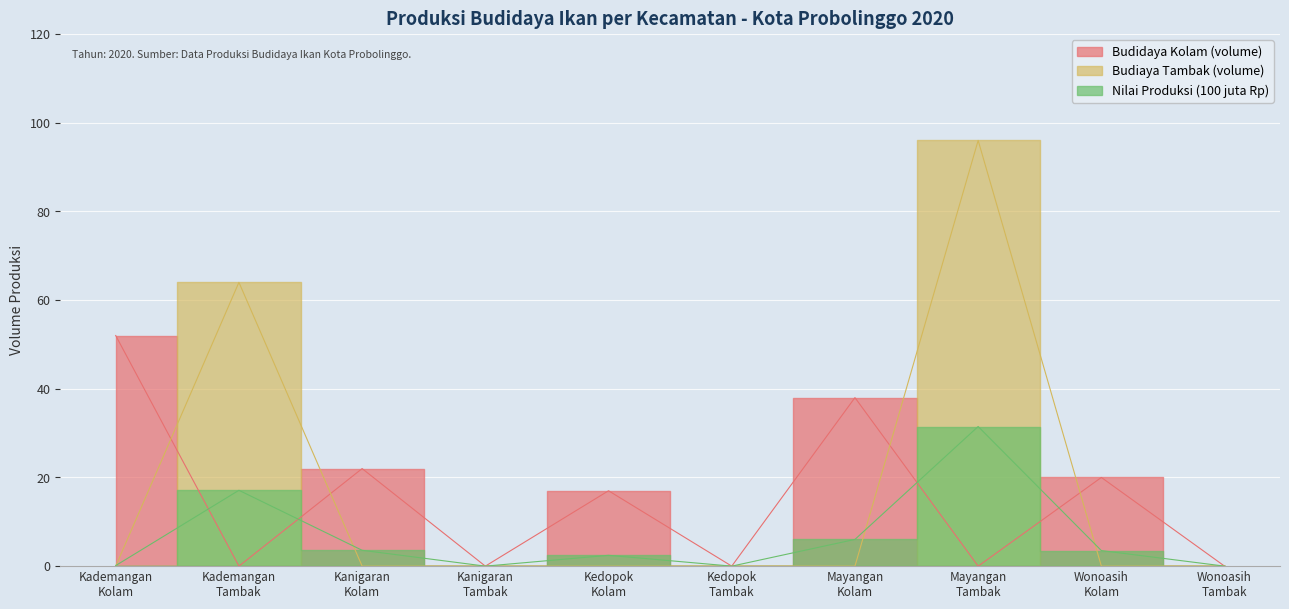

Where is Budidaya Kolam (volume) nearest to the value 26?

Kanigaran Kolam